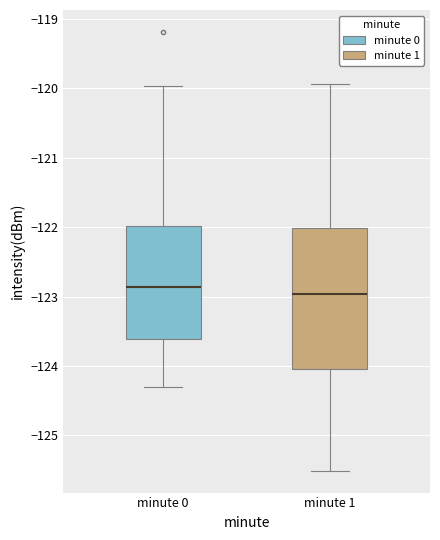

Which box's median line is the lowest?

minute 1